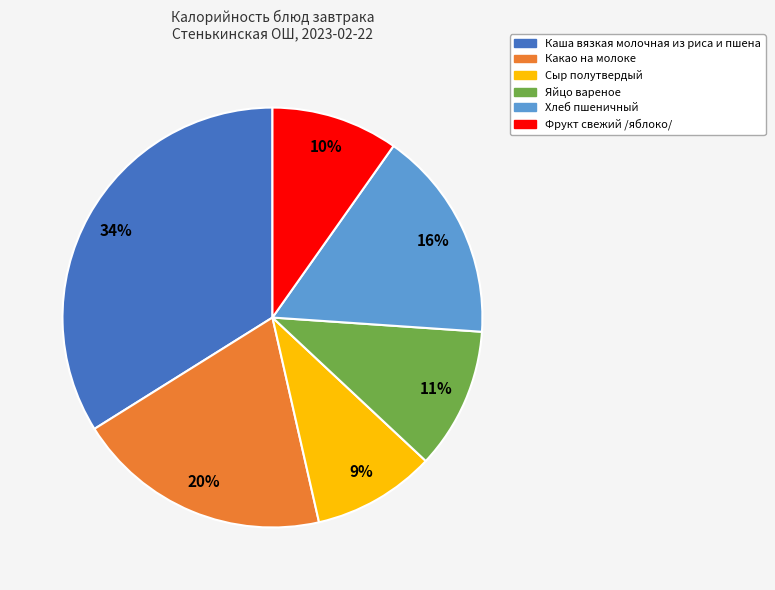

To the nearest percent, what is the combined percentage of Какао на молоке and Хлеб пшеничный?

36%